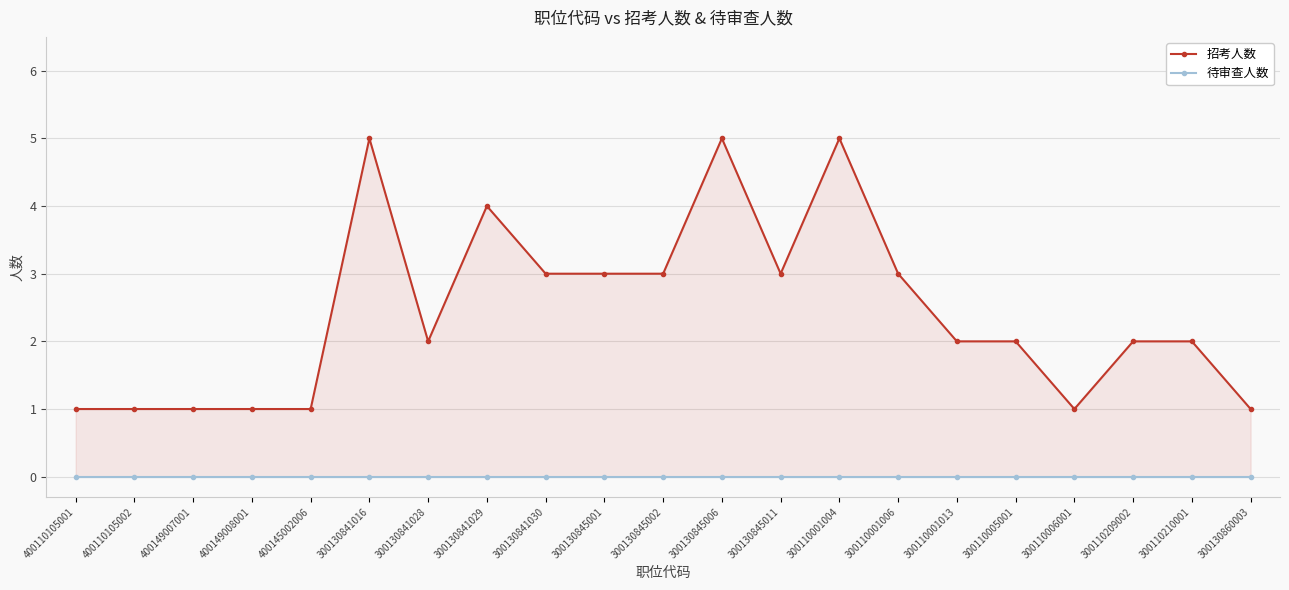

At which category is the sum across all series the highest?

300130841016